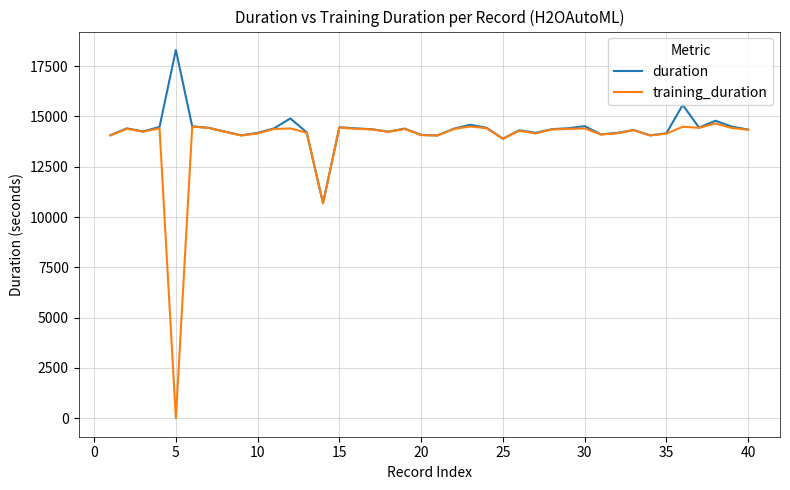

Rank the series by their maximum value, from lowest to highest.

training_duration, duration